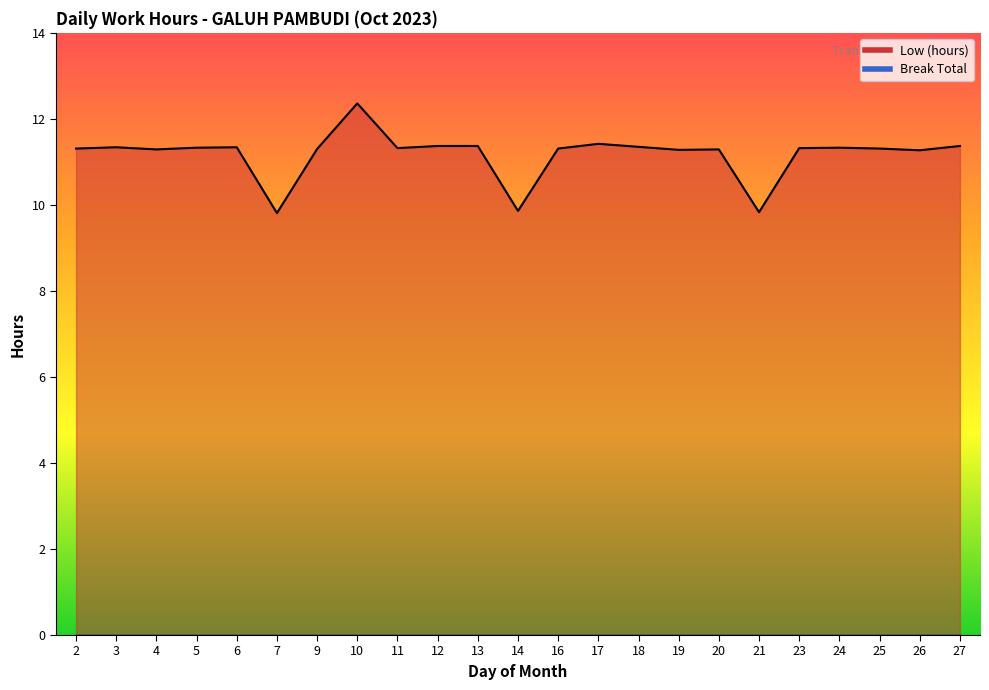

What is the ratio of the value at 3 to the value at 2?

1.0